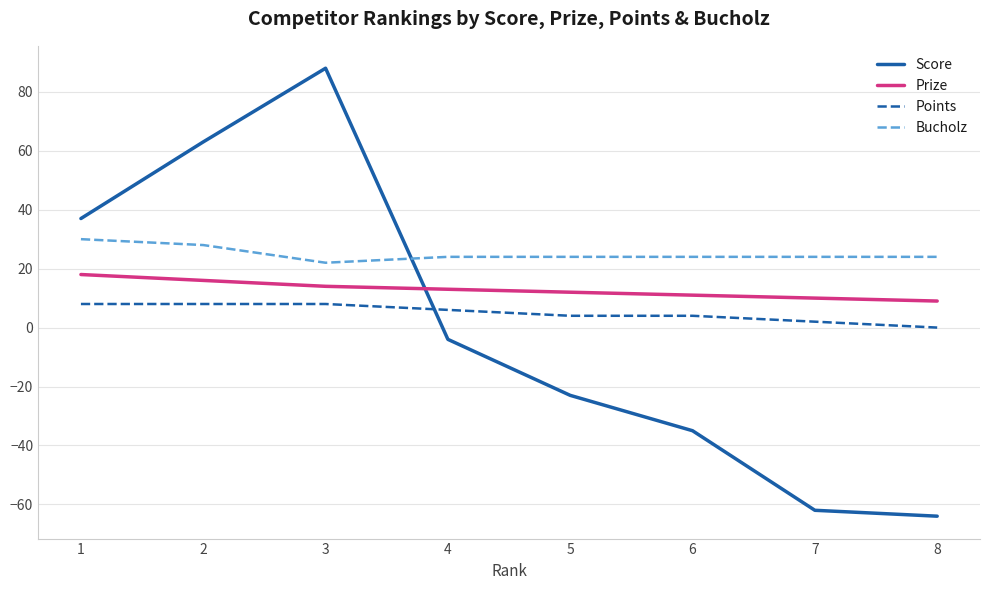

True or false: Prize and Points cross at least once.

False